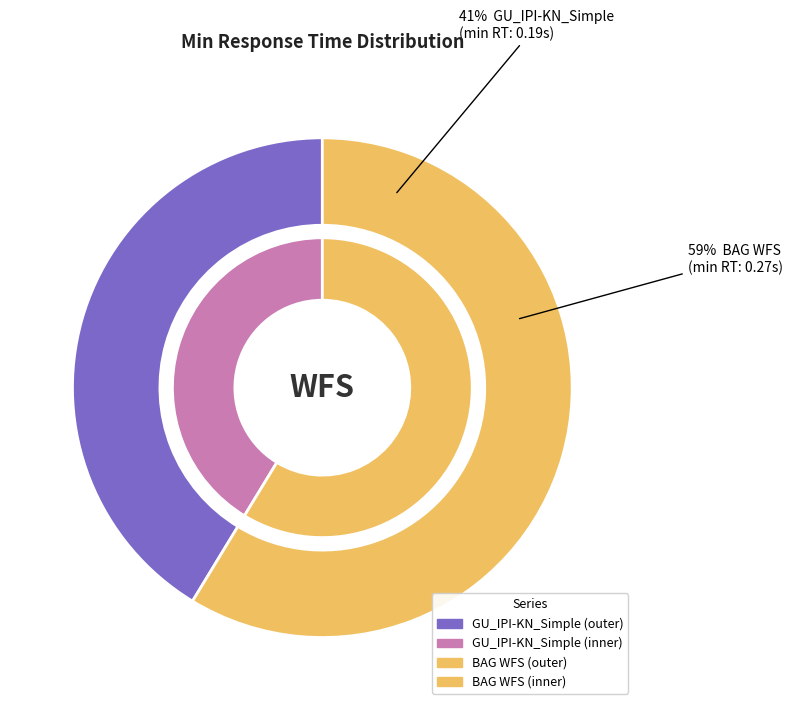

To the nearest percent, what is the average slice percentage?

50%